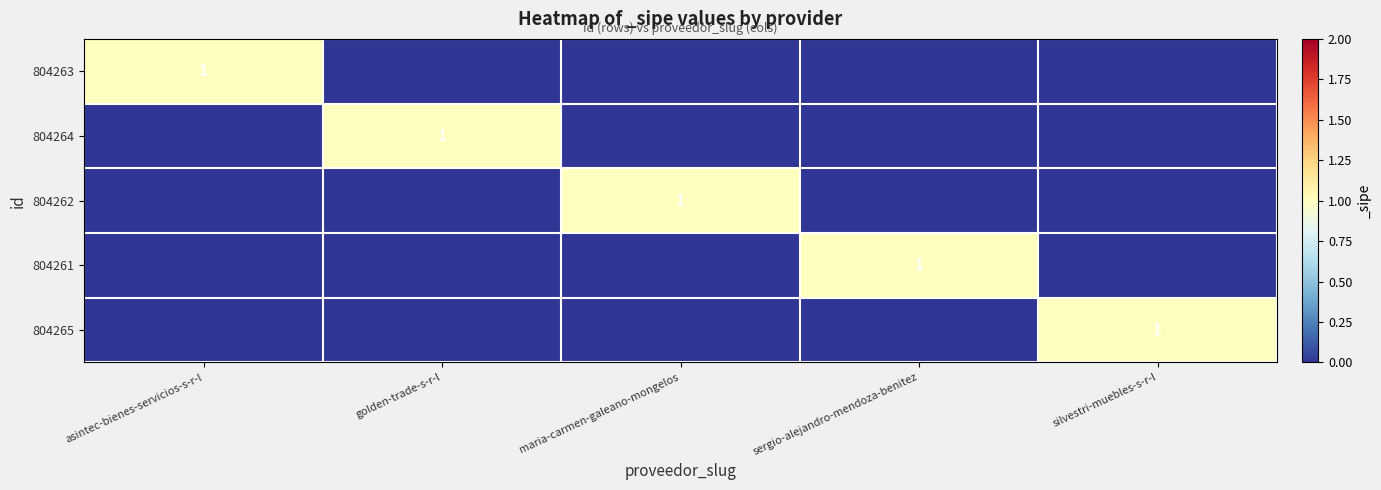

How many series are shown in this chart?

5